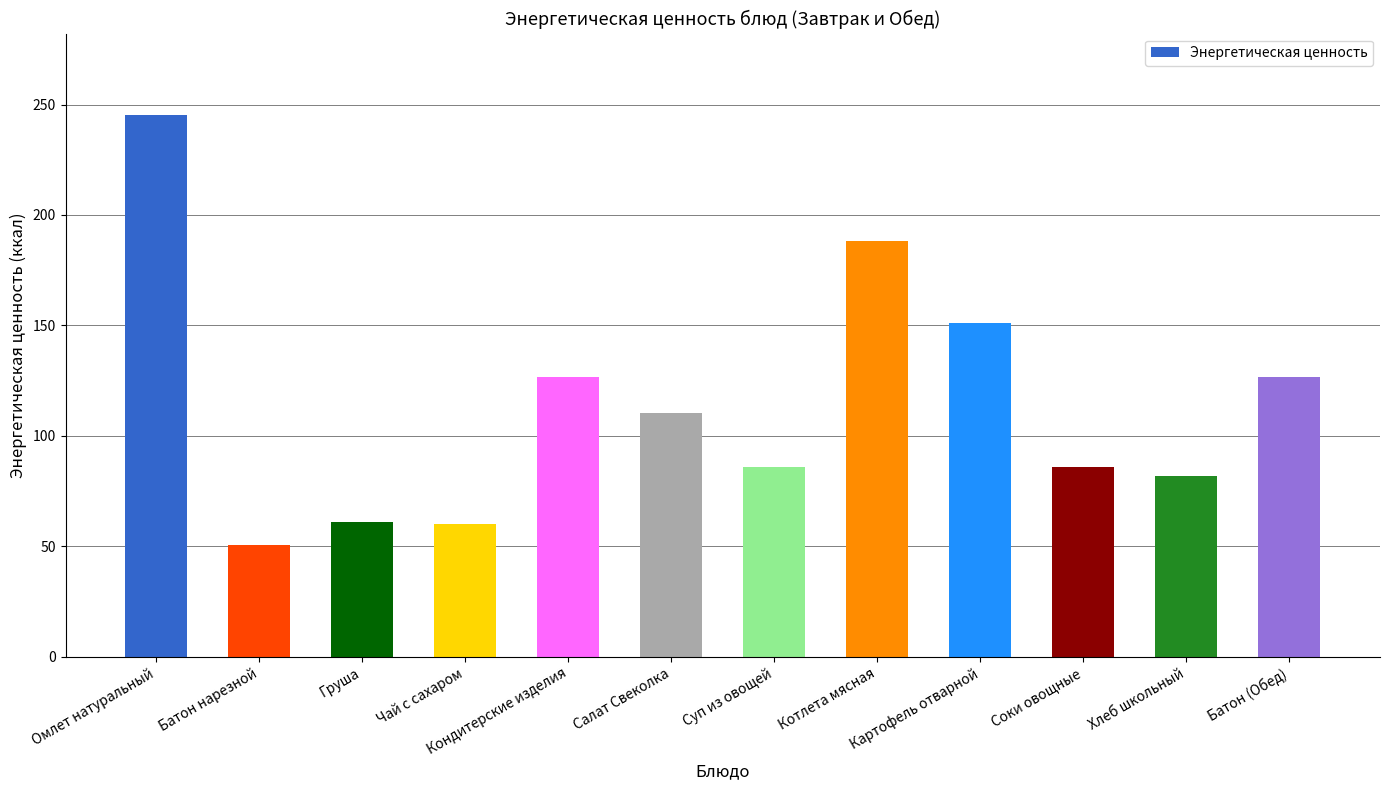

What is the ratio of the value at Соки овощные to the value at Батон (Обед)?

0.7